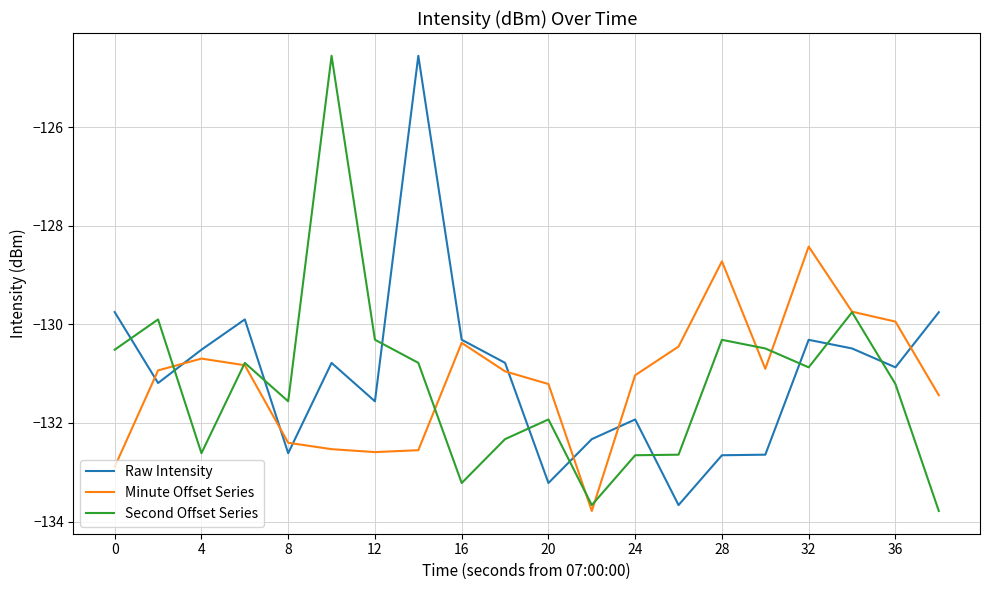

Rank the series by their average value, from lowest to highest.

Second Offset Series, Minute Offset Series, Raw Intensity